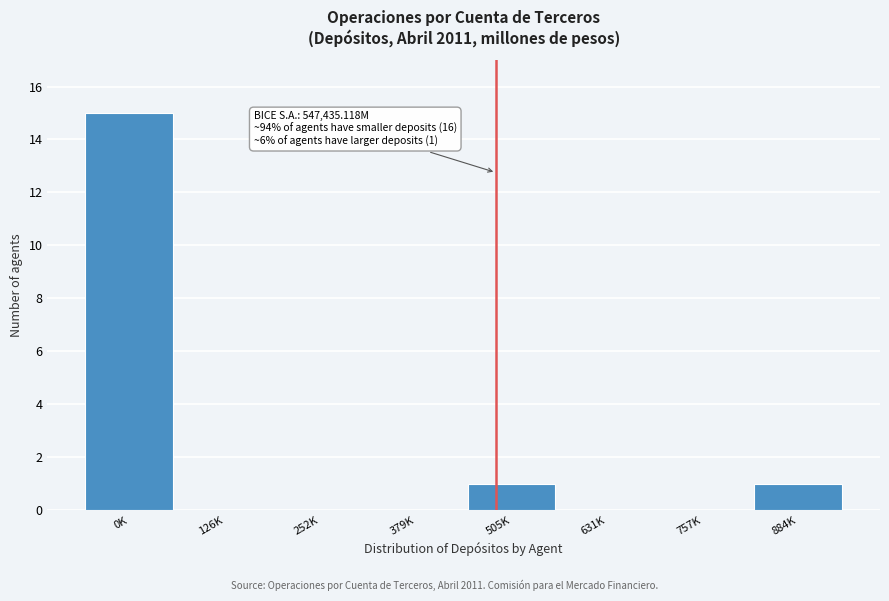

Reading left to right, what are all the values shown in this chart?

0K=15	126K=0	252K=0	379K=0	505K=1	631K=0	757K=0	884K=1